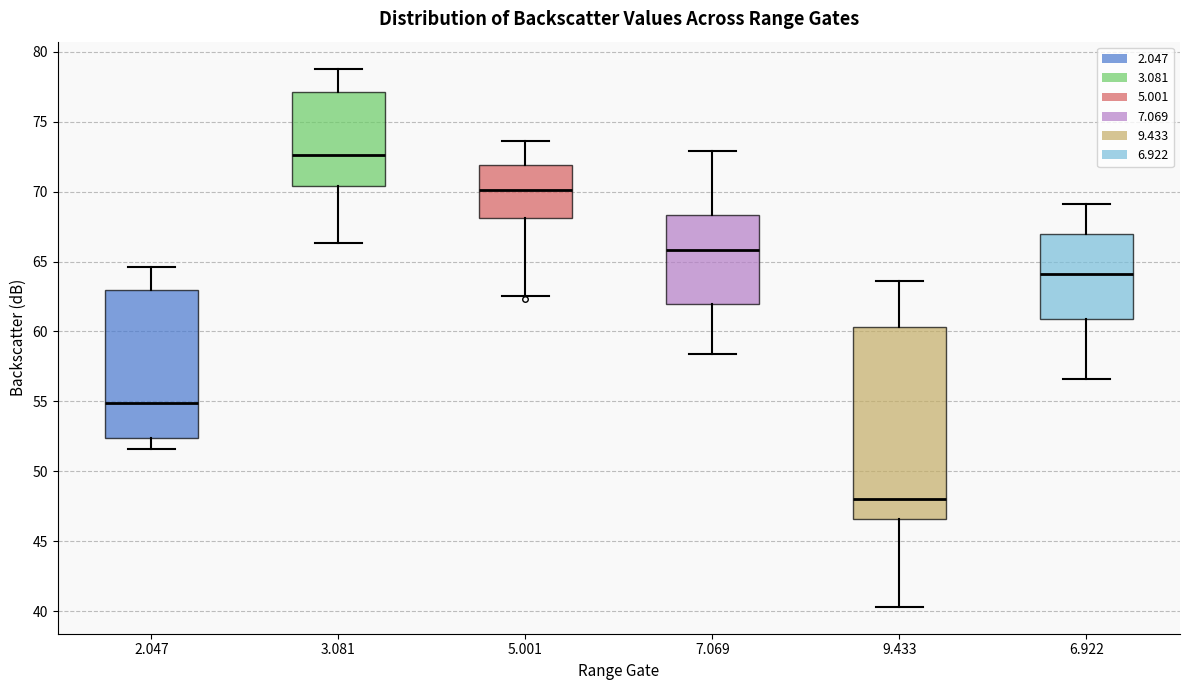

Which box has the lowest median line?

9.433